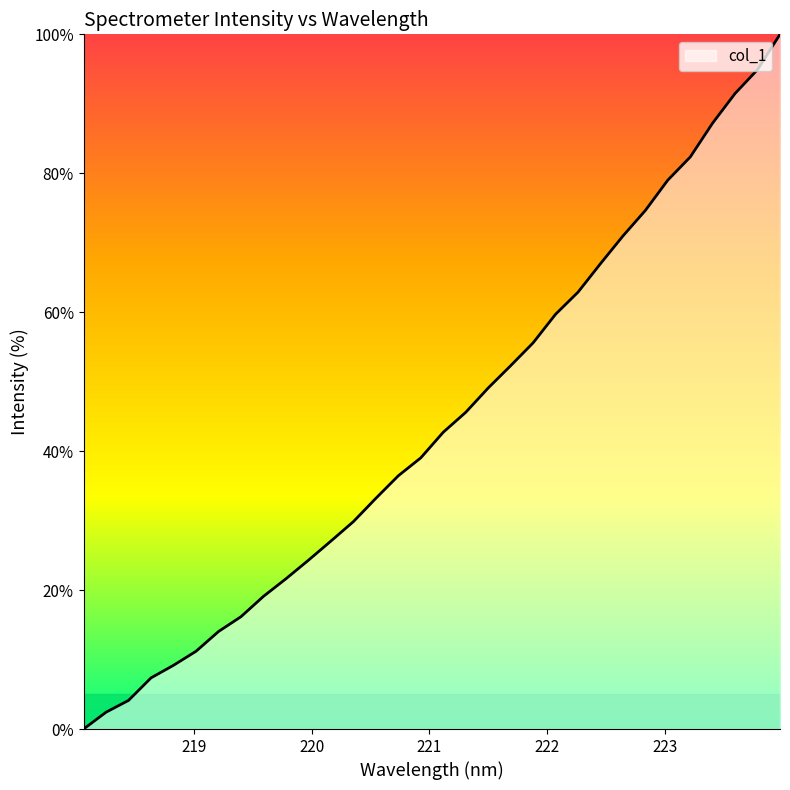

What is the greatest value displayed?

100.0